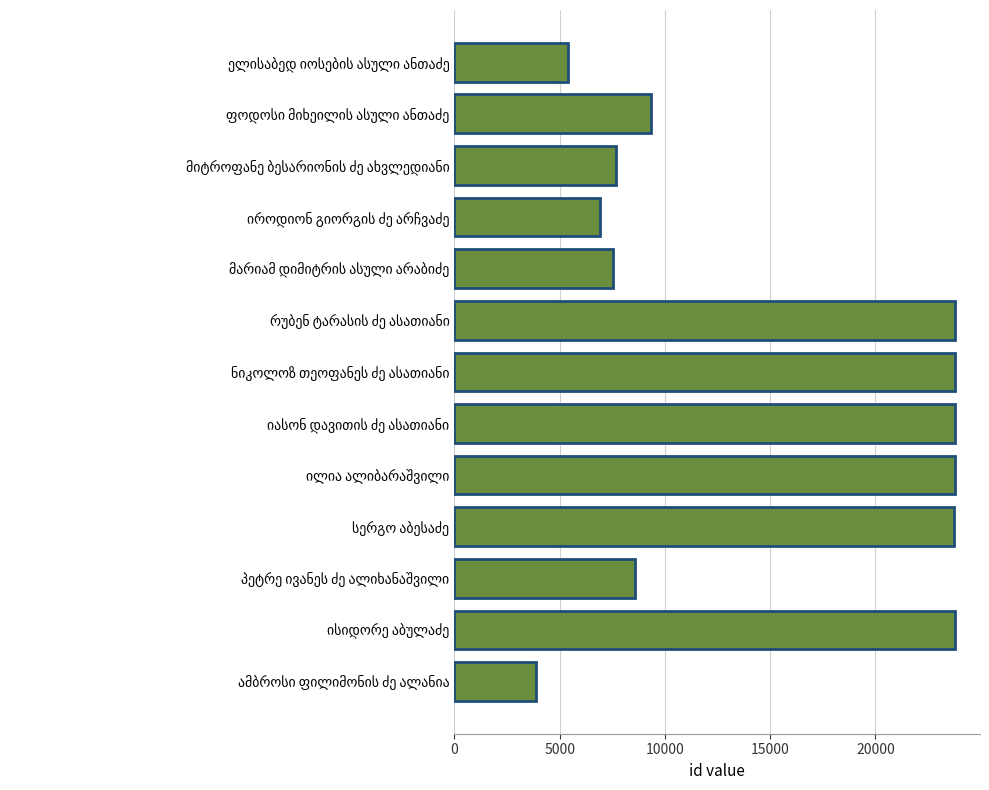

What is the average value?

14762